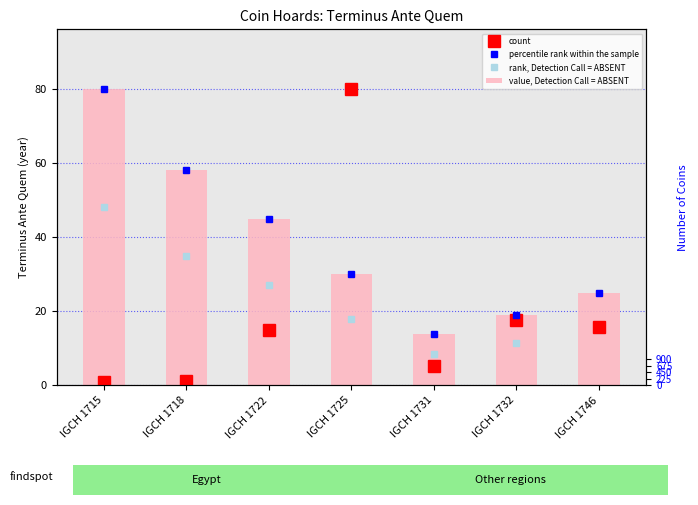

Reading left to right, list all the values displayed in this chart.

count: 1.1	1.2	15.0	80.0	5.3	17.6	15.8
percentile rank within the sample: 80.0	58.0	45.0	30.0	14.0	19.0	25.0
rank, Detection Call = ABSENT: 48.0	34.8	27.0	18.0	8.4	11.4	15.0
value, Detection Call = ABSENT: 80.0	58.0	45.0	30.0	14.0	19.0	25.0